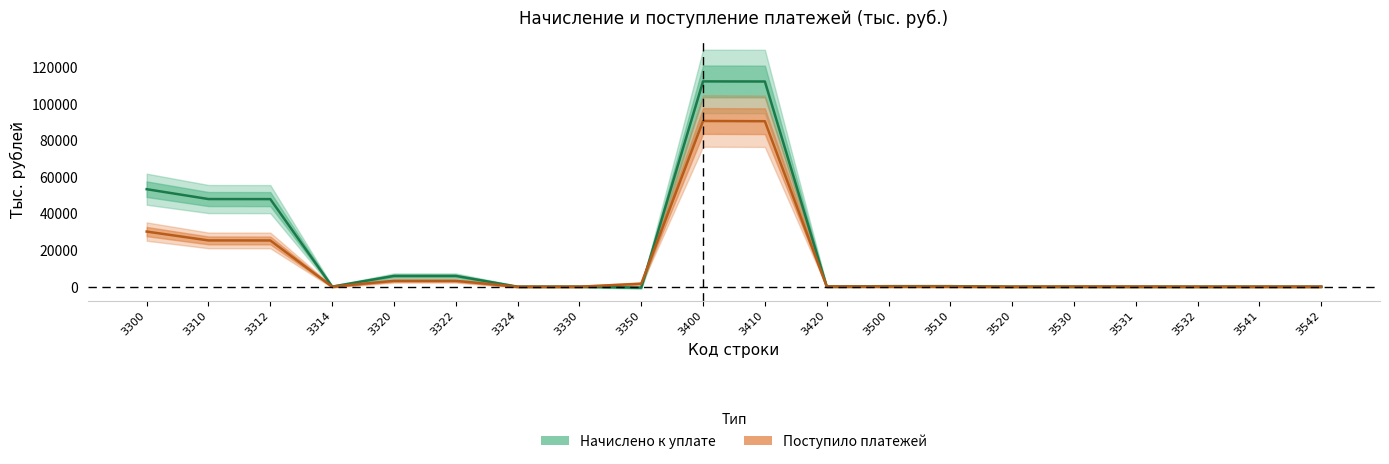

Reading left to right, list all the values displayed in this chart.

Начислено к уплате: 3300=53263	3310=47878	3312=47841	3314=37	3320=5876	3322=5888	3324=-12	3330=8	3350=-499	3400=112155	3410=112092	3420=63	3500=291	3510=291	3520=0	3530=-18	3531=2	3532=-20	3541=2	3542=1
Поступило платежей: 3300=30113	3310=25282	3312=25257	3314=25	3320=3193	3322=3193	3324=0	3330=0	3350=1636	3400=90533	3410=90392	3420=141	3500=104	3510=102	3520=2	3530=86	3531=60	3532=26	3541=16	3542=16